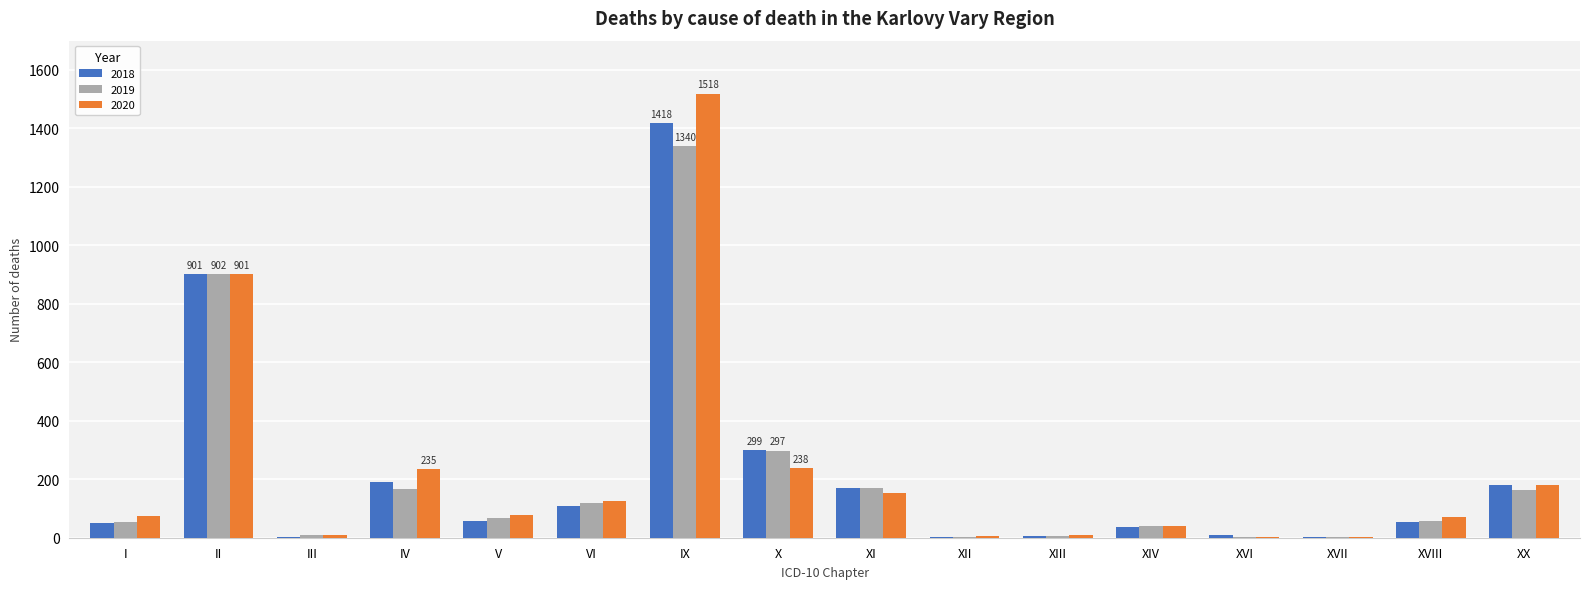

Where is 2019 nearest to the value 672?

II